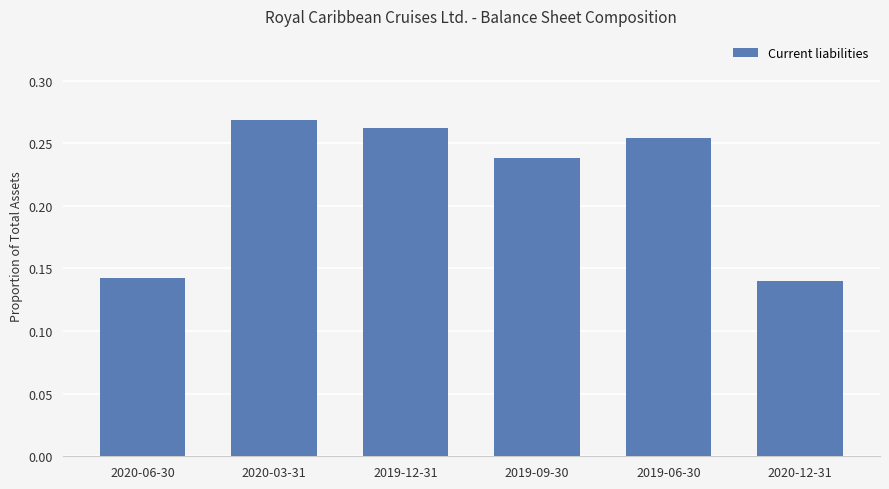

What is the sum of the values at 2019-06-30 and 2020-03-31?

0.5